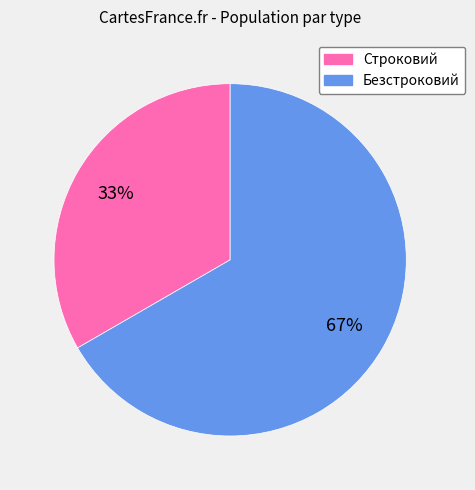

Rank the categories by value from lowest to highest.

Строковий, Безстроковий